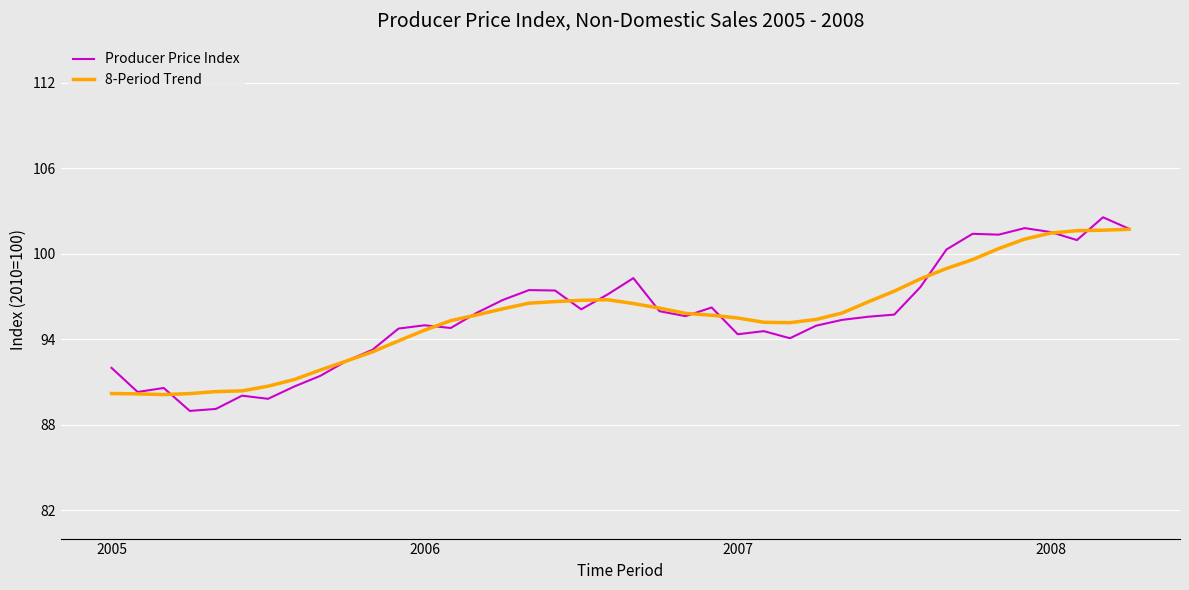

What is the smallest value displayed?

89.0